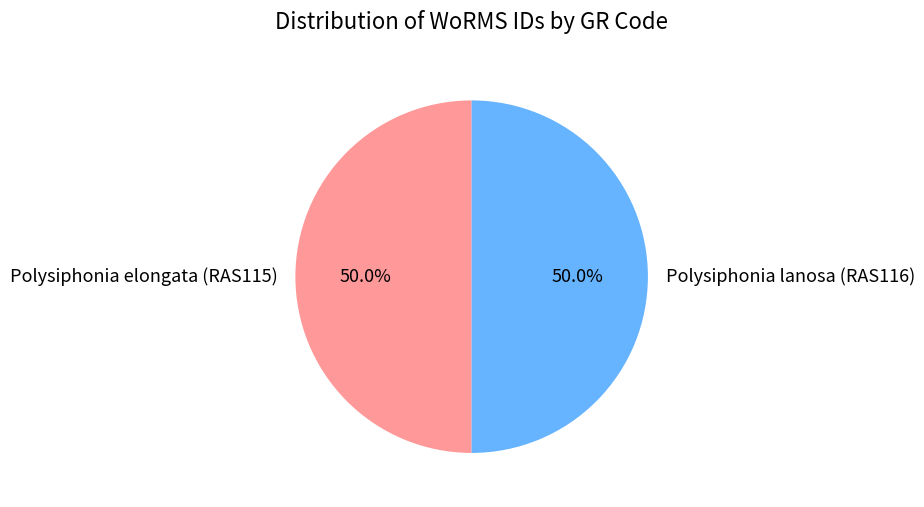

What is the ratio of the value at Polysiphonia elongata (RAS115) to the value at Polysiphonia lanosa (RAS116)?

1.0